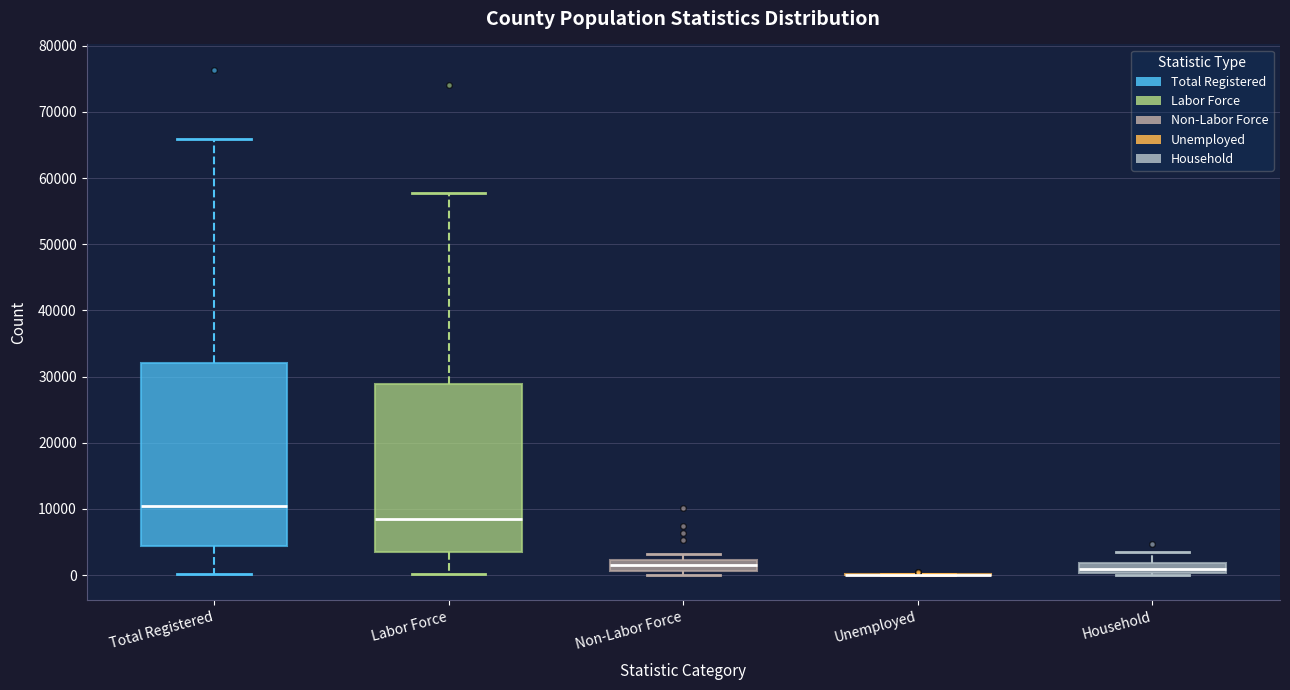

Which box is the tallest, from its lower edge to its upper edge?

Total Registered